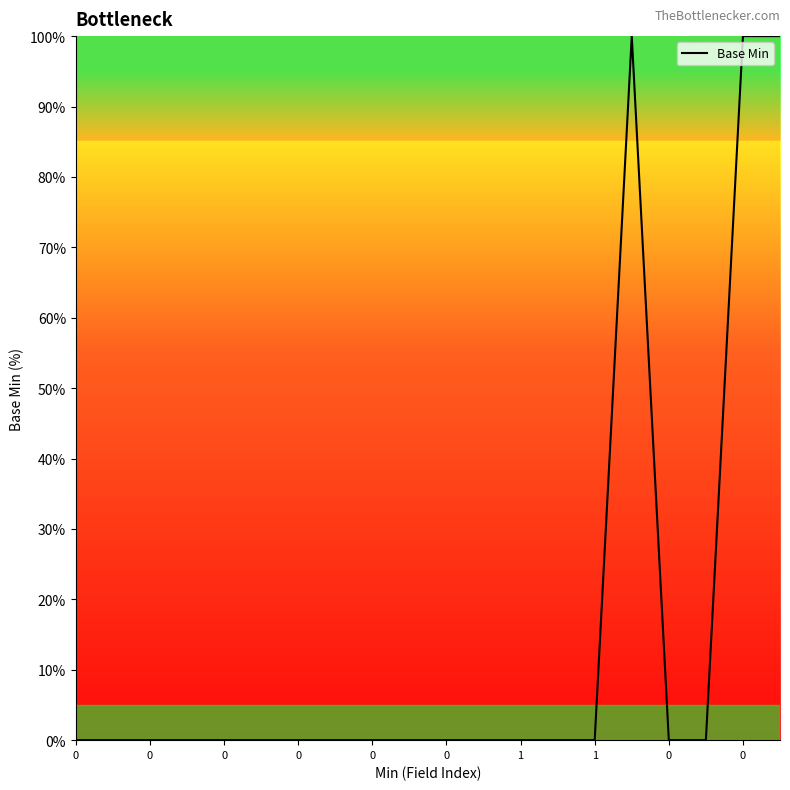

What is the maximum value shown in the chart?

100